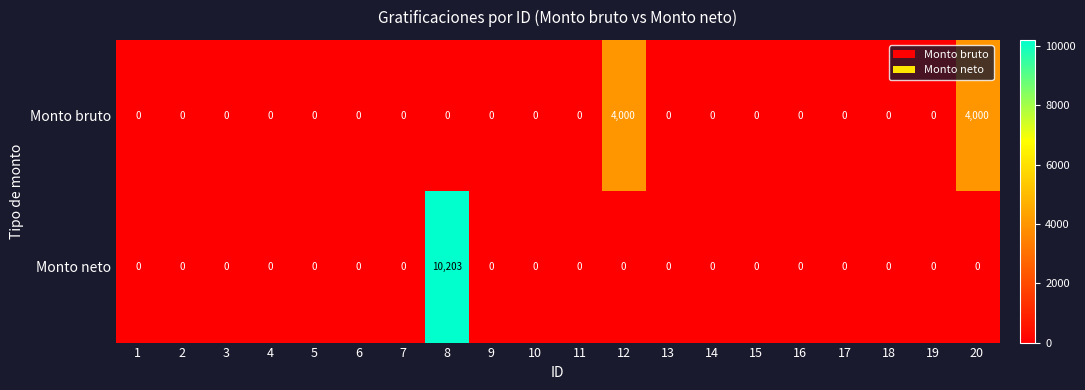

Which series has the widest spread of values?

Monto neto